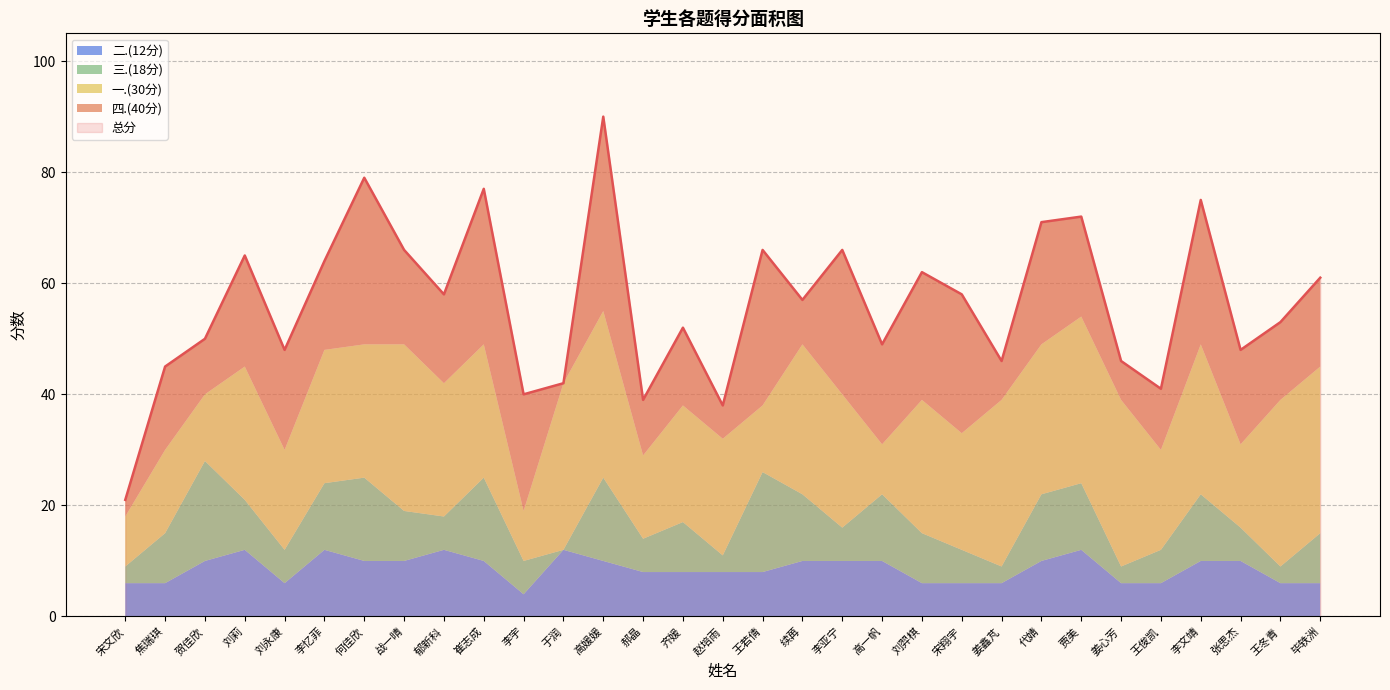

Reading left to right, extract all data points from this chart.

总分: 21	45	50	65	48	64	79	66	58	77	40	42	90	39	52	38	66	57	66	49	62	58	46	71	72	46	41	75	48	53	61
四.(40分): 3	15	10	20	18	16	30	17	16	28	21	0	35	10	14	6	28	8	26	18	23	25	7	22	18	7	11	26	17	14	16
一.(30分): 9	15	12	24	18	24	24	30	24	24	9	30	30	15	21	21	12	27	24	9	24	21	30	27	30	30	18	27	15	30	30
三.(18分): 3	9	18	9	6	12	15	9	6	15	6	0	15	6	9	3	18	12	6	12	9	6	3	12	12	3	6	12	6	3	9
二.(12分): 6	6	10	12	6	12	10	10	12	10	4	12	10	8	8	8	8	10	10	10	6	6	6	10	12	6	6	10	10	6	6